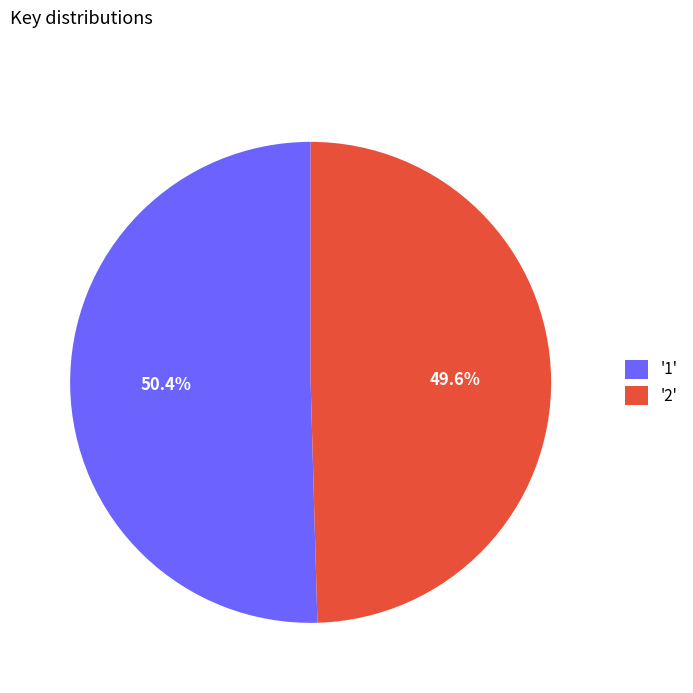

What percentage is NOT represented by '1'?

49.6%